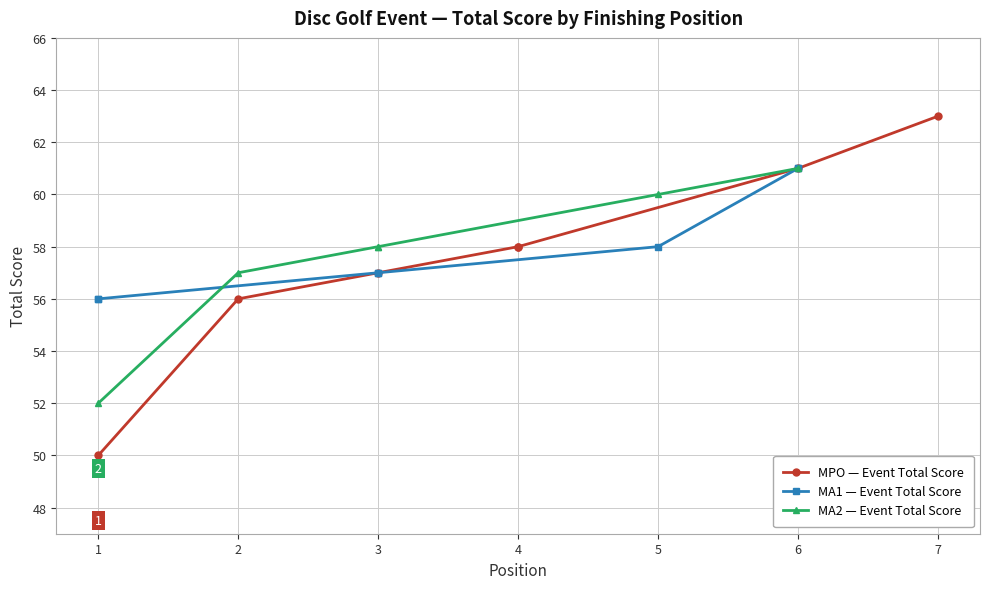

Is it true that round_total_score equals 35 at 6?

False